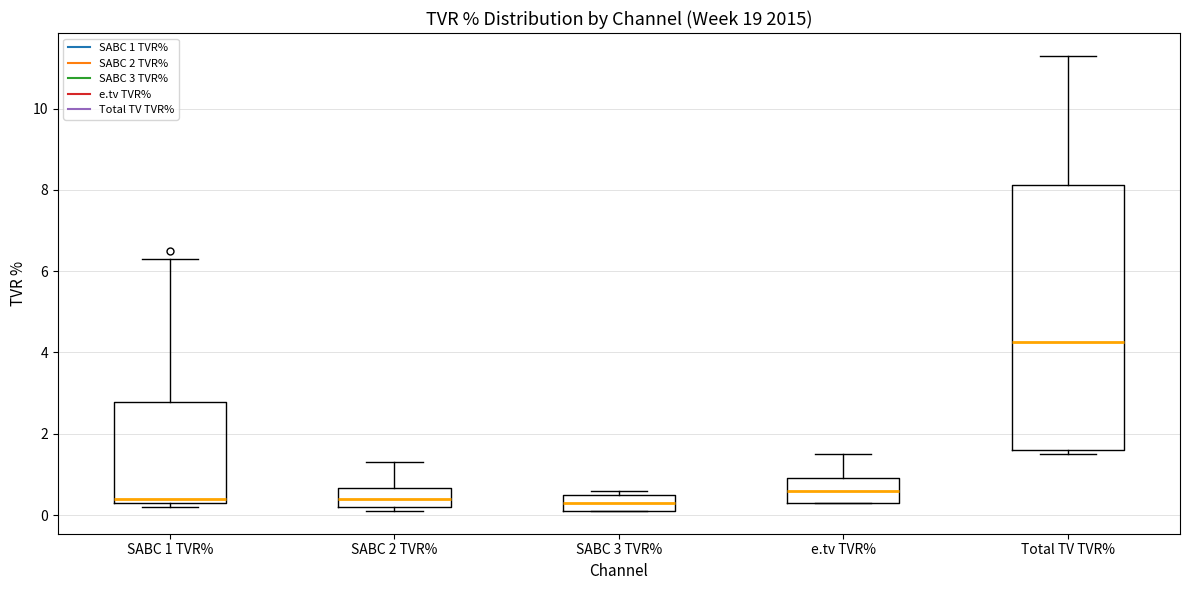

Reading left to right, transcribe this box plot: for each box, give where its median line is, the range the box spans, and where its two whiskers end, as read against the y-axis. The values are not printed on the chart, so give them approximately, as read against the axis.

SABC 1 TVR%: median 0.4 (just above the box's lower edge), box 0.4 to 2.8, whiskers 0.2 to 6.4
SABC 2 TVR%: median 0.4, box 0.2 to 0.6, whiskers 0.2 (just below the box's lower edge) to 1.4
SABC 3 TVR%: median 0.4, box 0.2 to 0.6, whiskers 0.2 to 0.6 (just above the box's upper edge)
e.tv TVR%: median 0.6, box 0.4 to 1.0, whiskers 0.4 to 1.6
Total TV TVR%: median 4.2, box 1.6 to 8.2, whiskers 1.6 (just below the box's lower edge) to 11.4